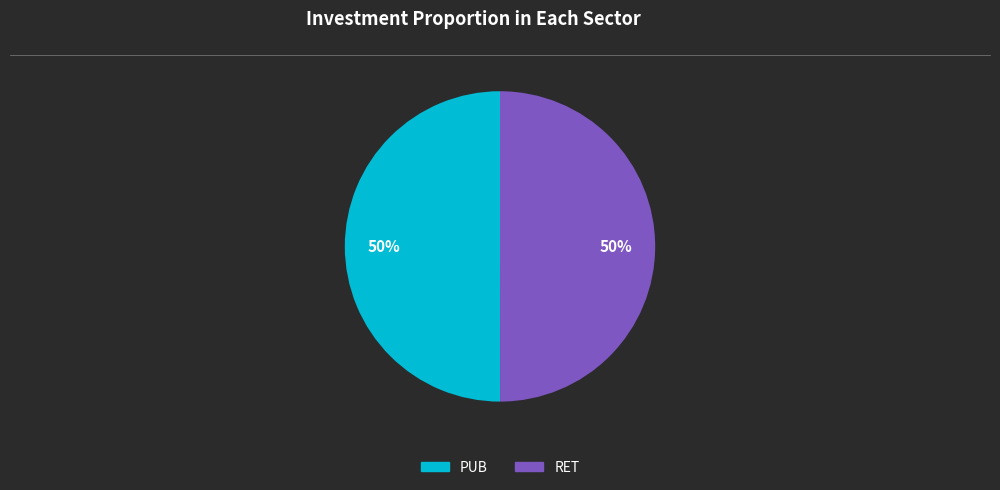

True or false: PUB accounts for 41% of the total.

False